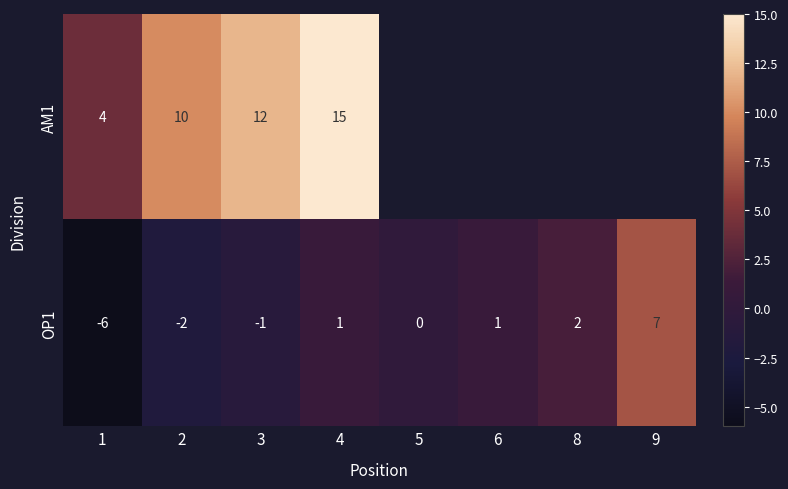

Where is OP1 nearest to the value 0?

5